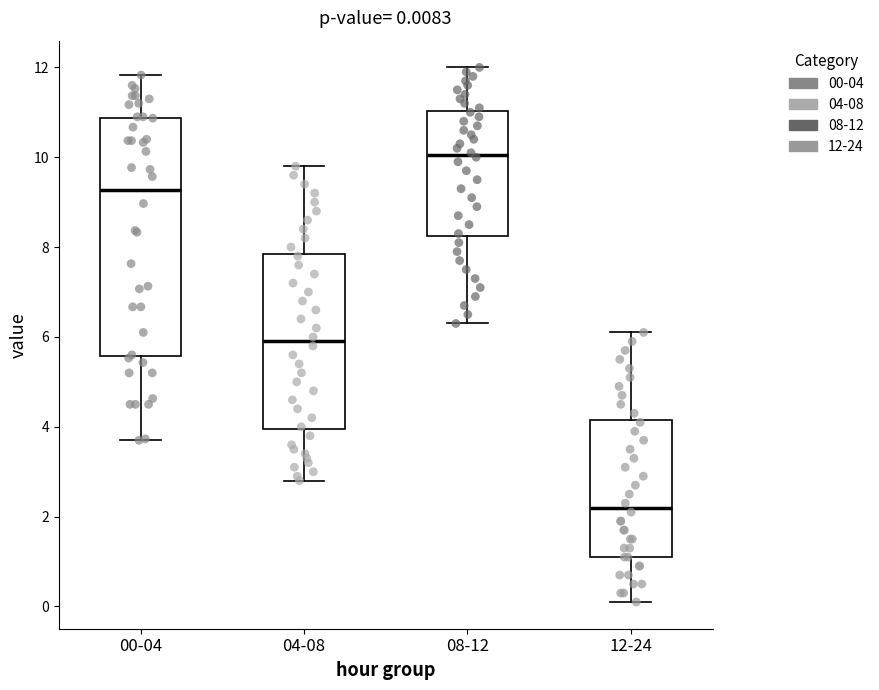

Comparing the boxes themselves (not the whiskers), which one is the tallest?

00-04